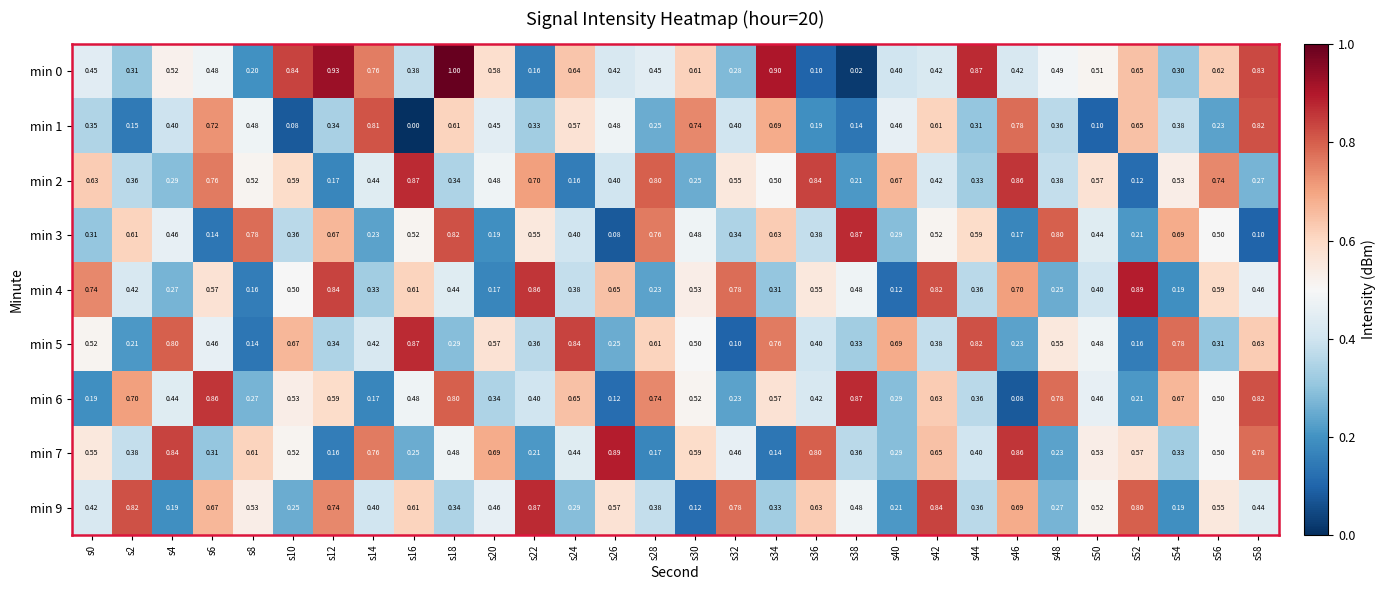

Is the value of min 7 at s12 greater than the value of min 2 at s12?

No